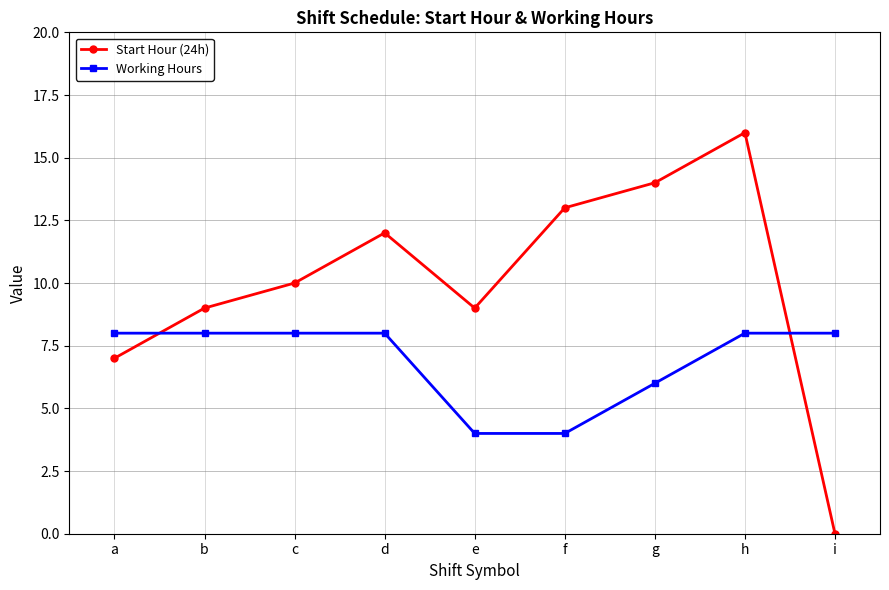

What is the greatest value displayed?

16.0